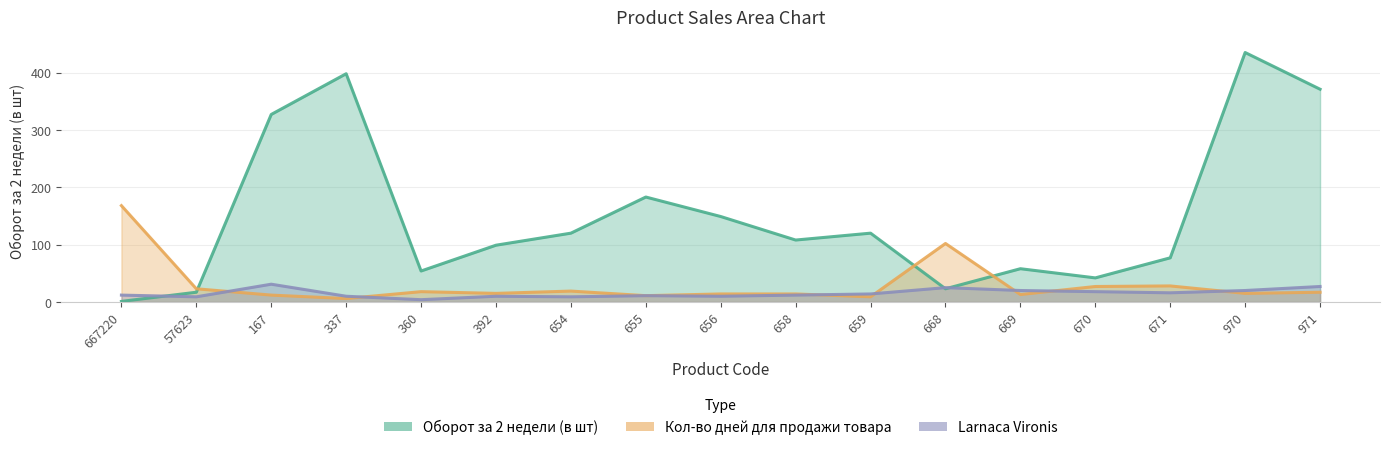

Reading left to right, transcribe all the data shown in this chart.

Оборот за 2 недели (в шт): 667220=1	57623=17	167=327	337=398	360=54	392=99	654=120	655=183	656=149	658=108	659=120	668=23	669=58	670=42	671=77	970=435	971=371
Кол-во дней для продажи товара: 667220=168	57623=23	167=12	337=6	360=18	392=15	654=19	655=11	656=14	658=14	659=9	668=102	669=13	670=27	671=28	970=15	971=17
Larnaca Vironis: 667220=12	57623=9	167=31	337=10	360=4	392=10	654=9	655=11	656=10	658=12	659=14	668=25	669=20	670=18	671=16	970=20	971=27